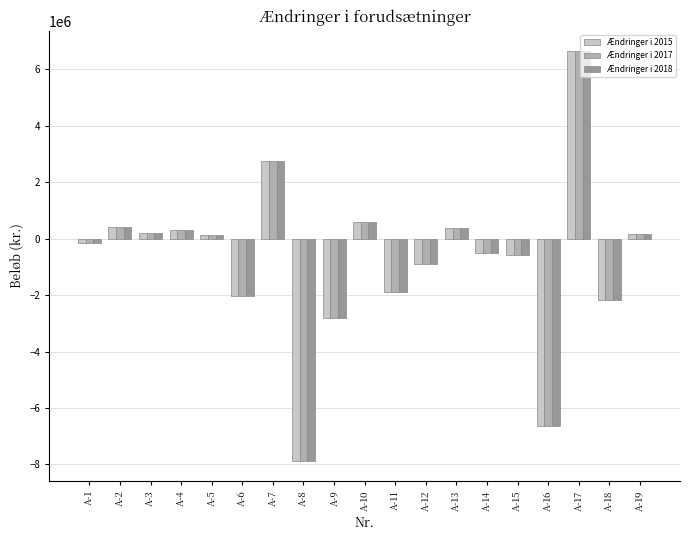

What is the value of the Ændringer i 2017 bar at the 18th from the left?

-2189000